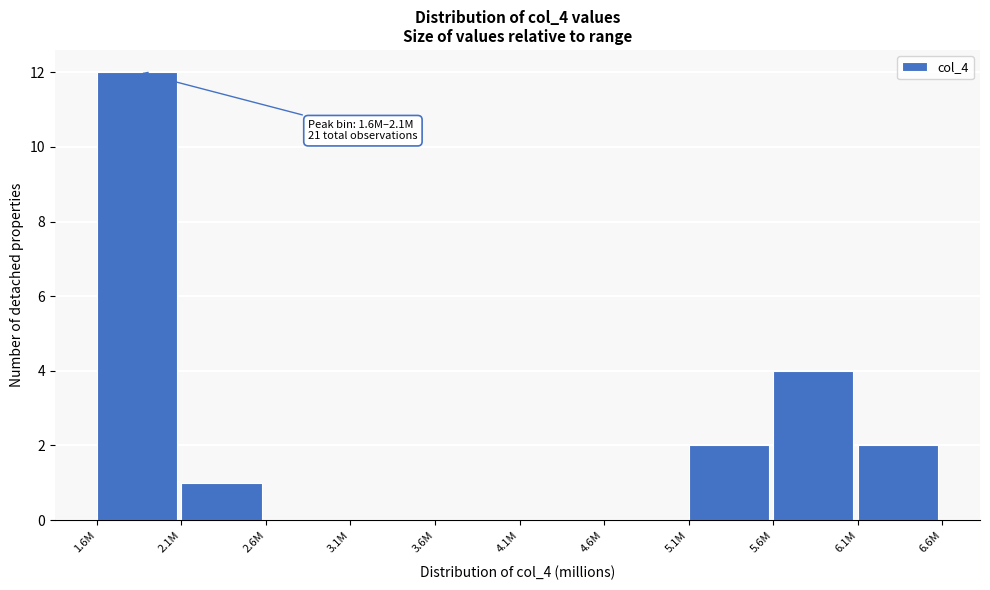

Reading left to right, extract all data points from this chart.

1.6M=12	2.1M=1	2.6M=0	3.1M=0	3.6M=0	4.1M=0	4.6M=0	5.1M=2	5.6M=4	6.1M=2